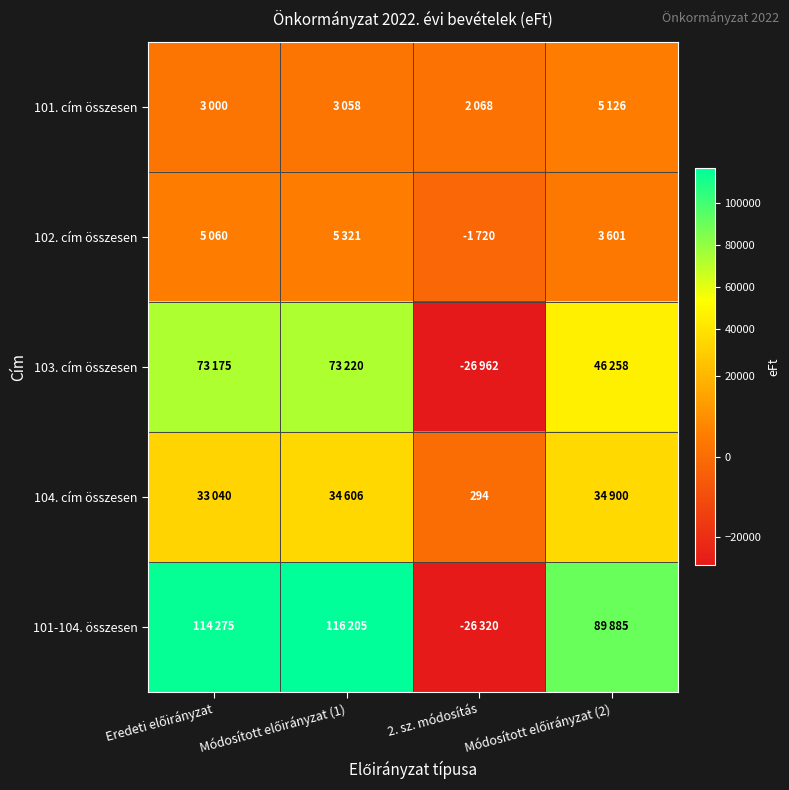

At how many categories does at least one series exceed 97286?

2